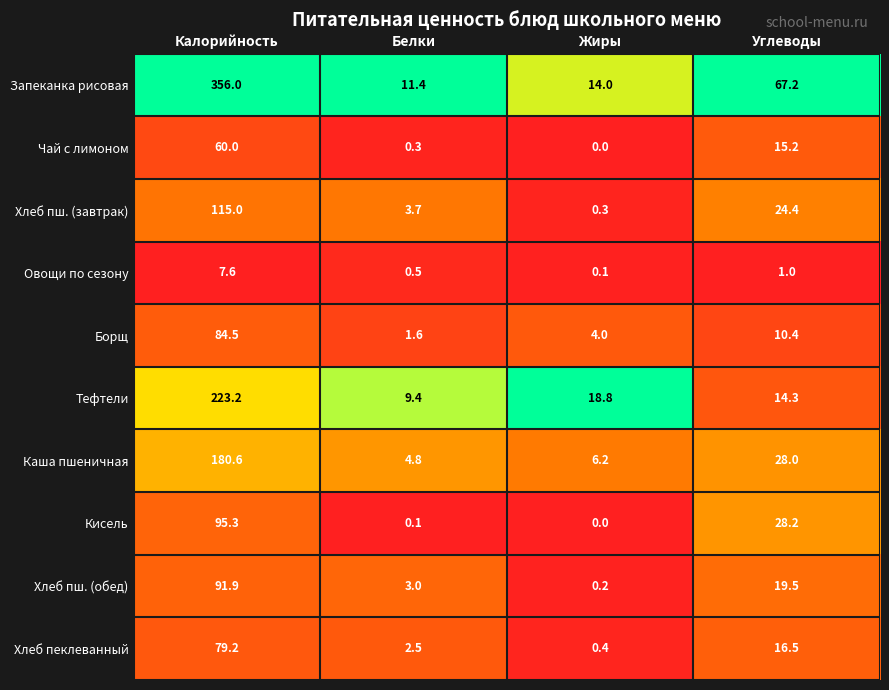

Is the value of Каша пшеничная at Углеводы greater than the value of Хлеб пш. (обед) at Калорийность?

No